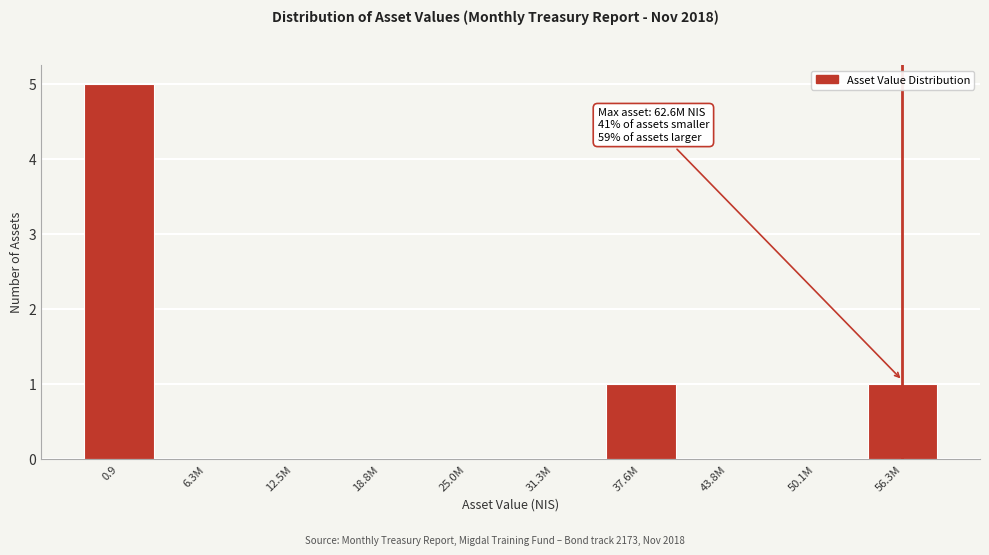

Which category has the highest value across all series?

0.9